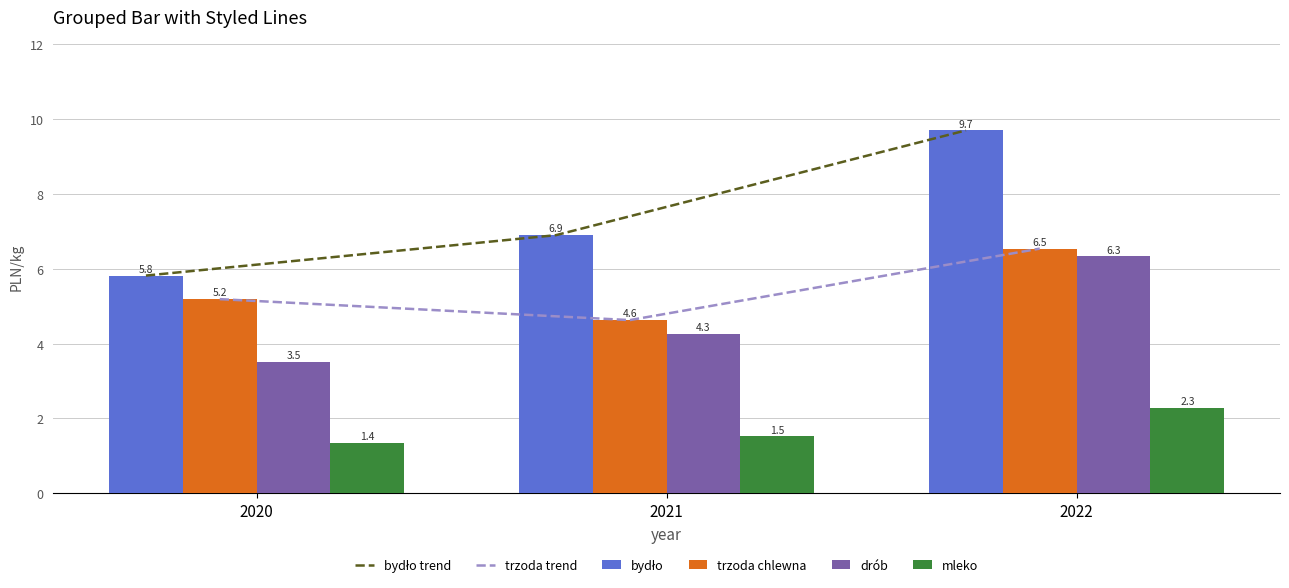

Between 2020 and 2022, which series saw the biggest shift?

bydło trend